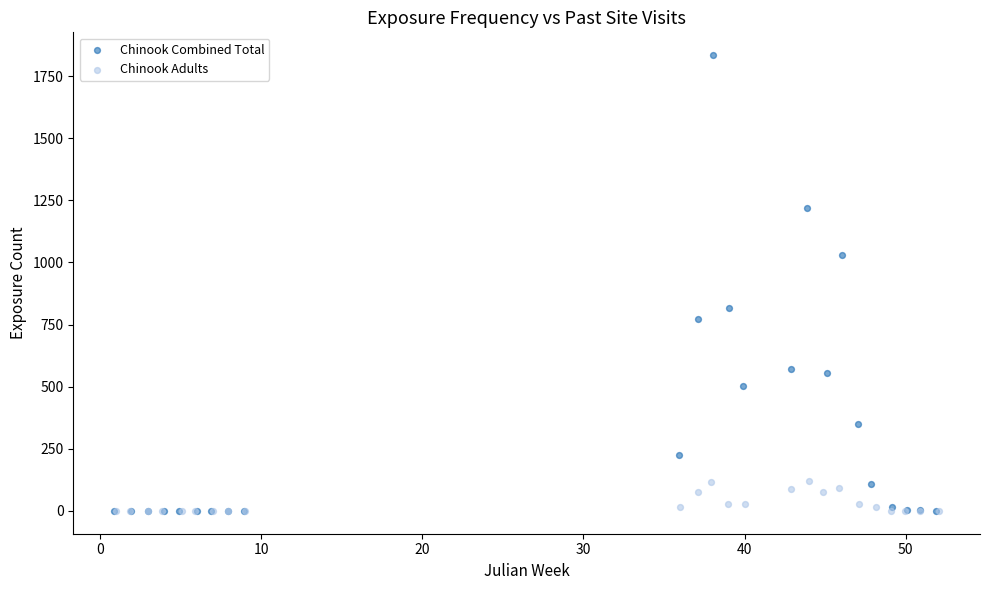

What are all the series names shown in the legend?

Chinook Combined Total, Chinook Adults